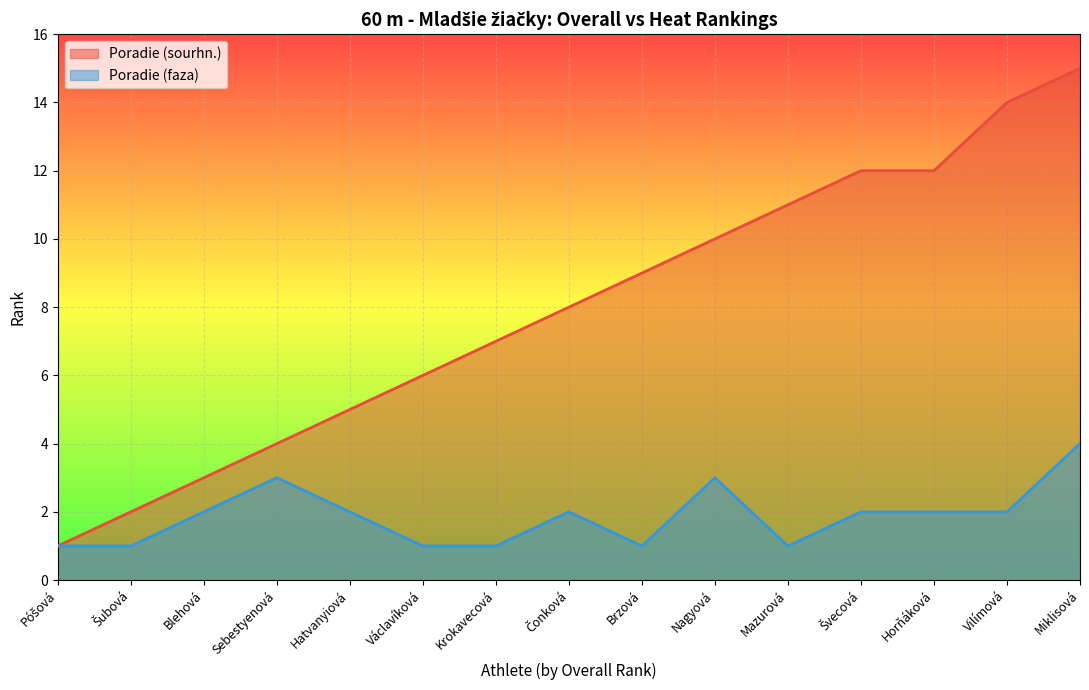

What are all the series names shown in the legend?

Poradie (sourhn.), Poradie (faza)